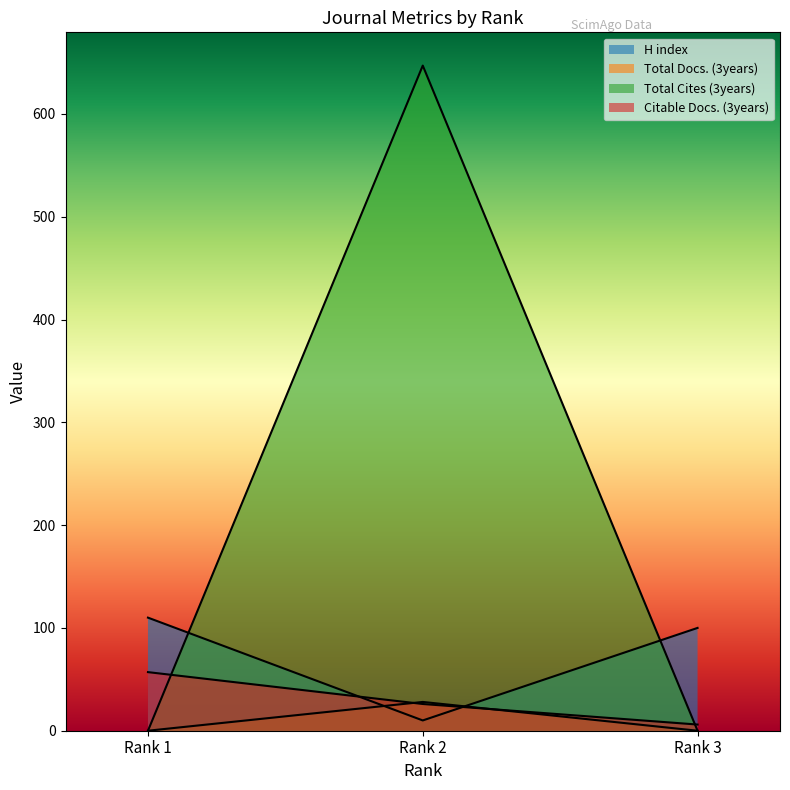

How many Total Cites (3years) values are between 0 and 647?

3